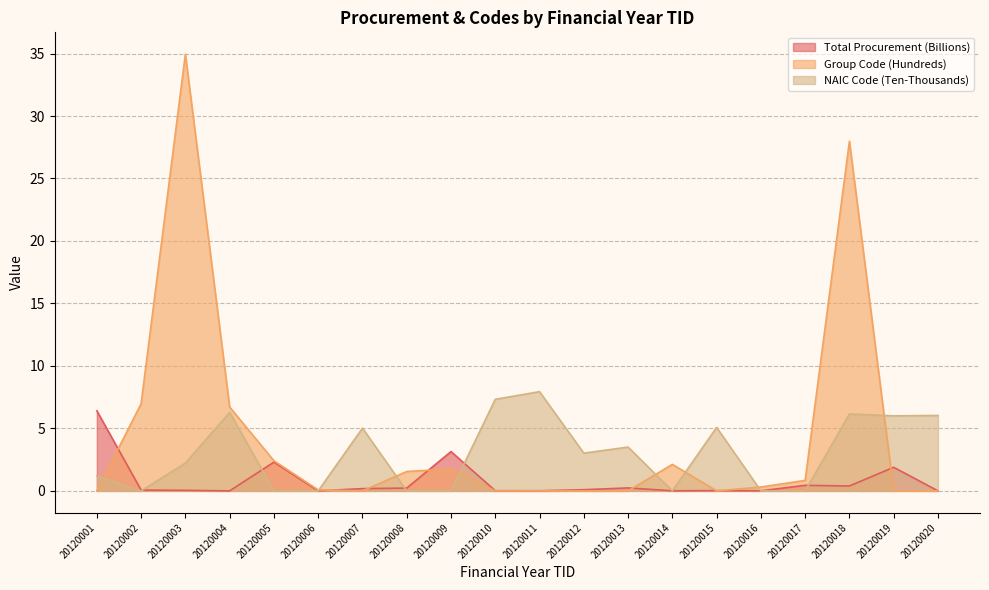

At which category is the sum across all series the highest?

20120003